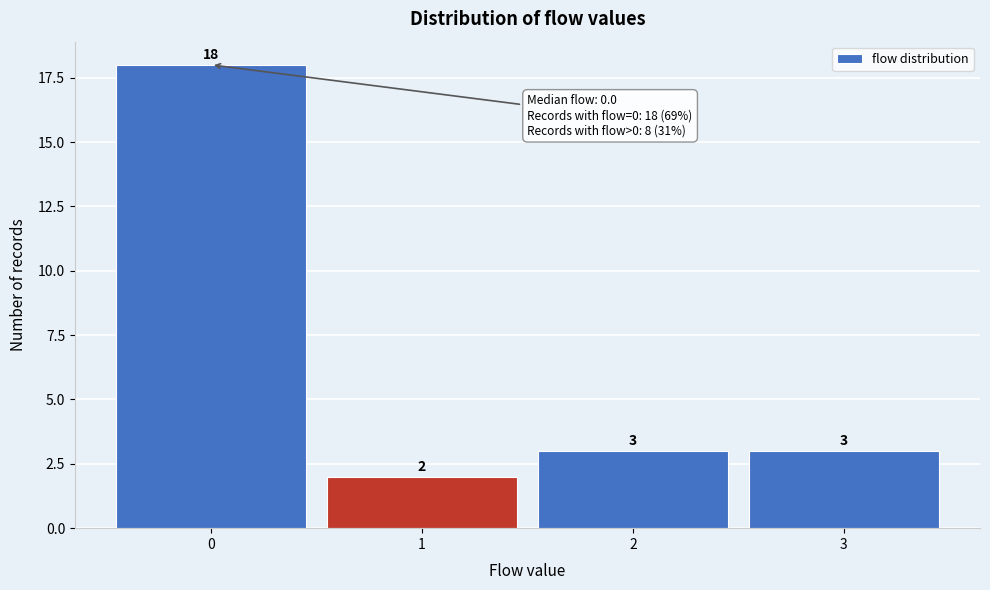

Which range on the x-axis has the tallest bar?

-0.5 to 0.5